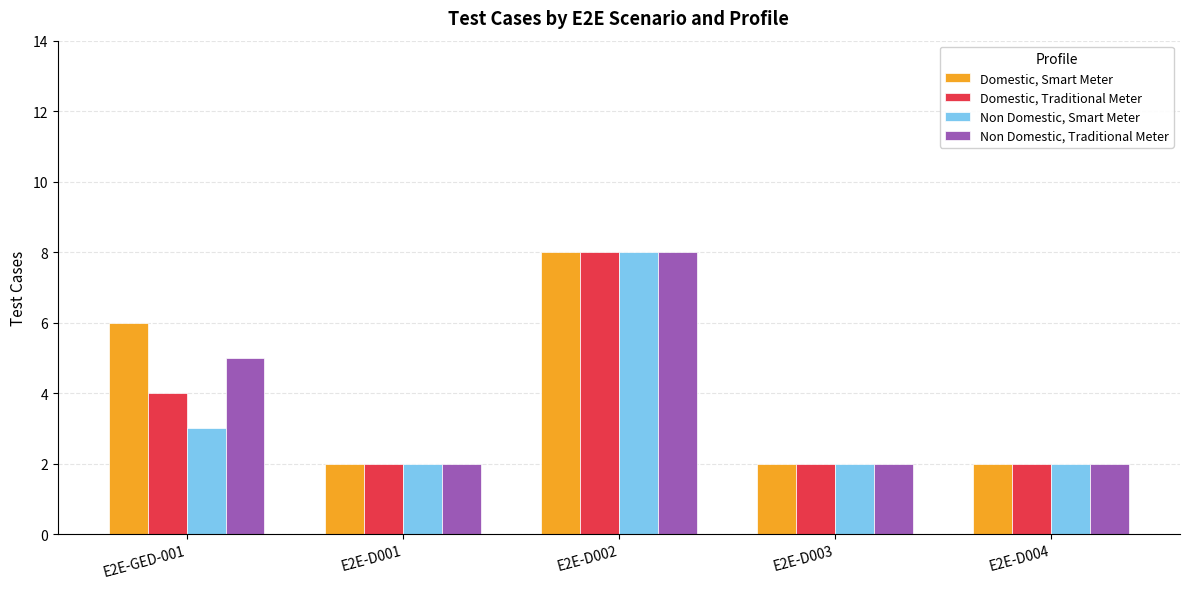

The value of Domestic, Smart Meter at E2E-D004 is 1. True or false?

False